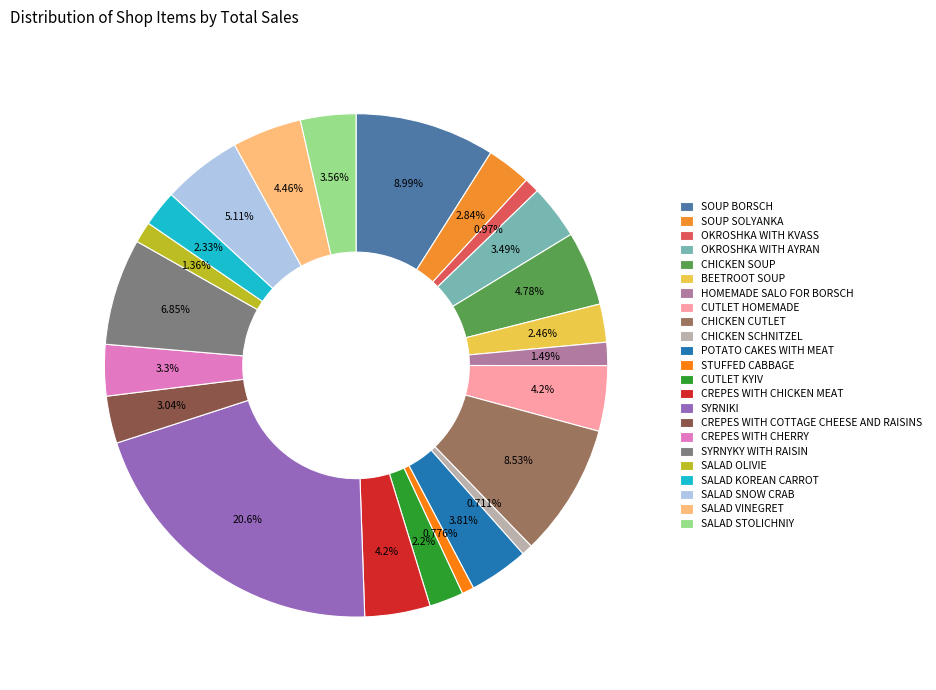

To the nearest percent, what is the combined percentage of CUTLET HOMEMADE and SOUP SOLYANKA?

7%